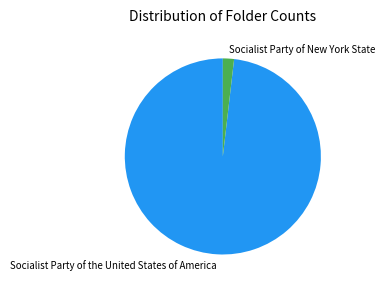

Combined, do Socialist Party of New York State and Socialist Party of the United States of America account for over 50%?

Yes